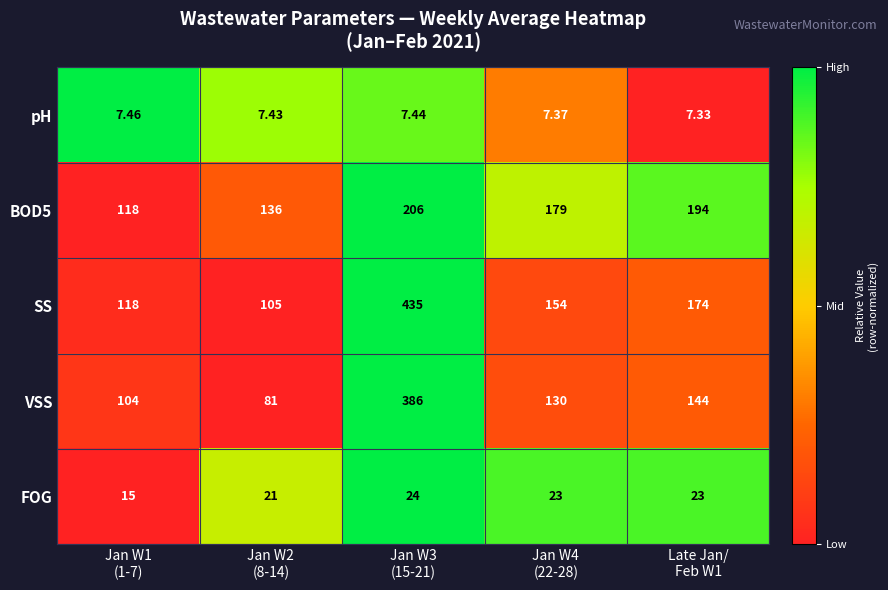

Which series has the largest range (max minus min)?

SS